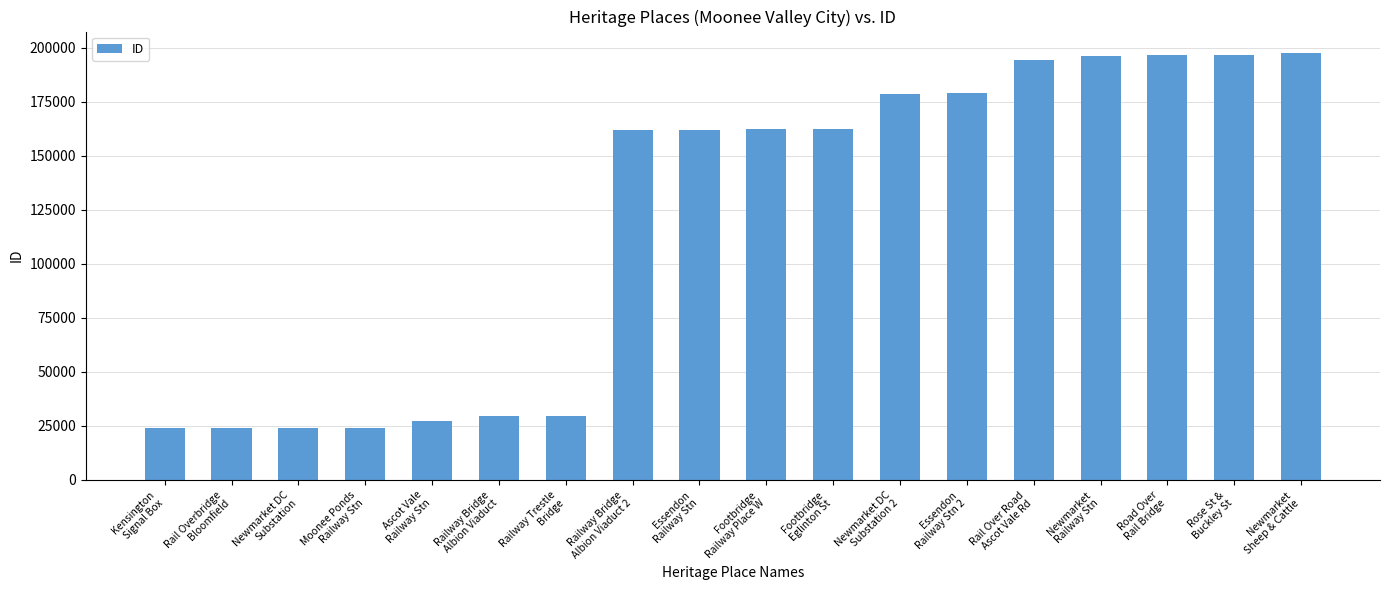

What is the value of the 2nd bar from the left?

23869